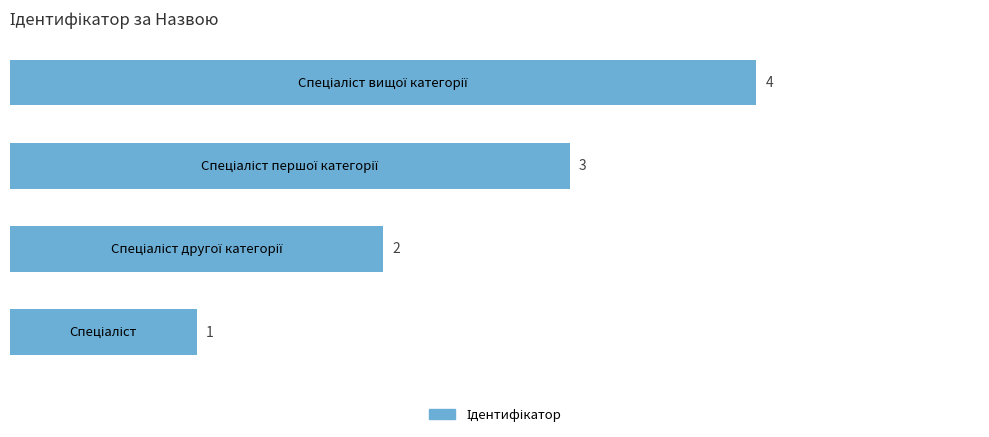

What is the greatest value displayed?

4